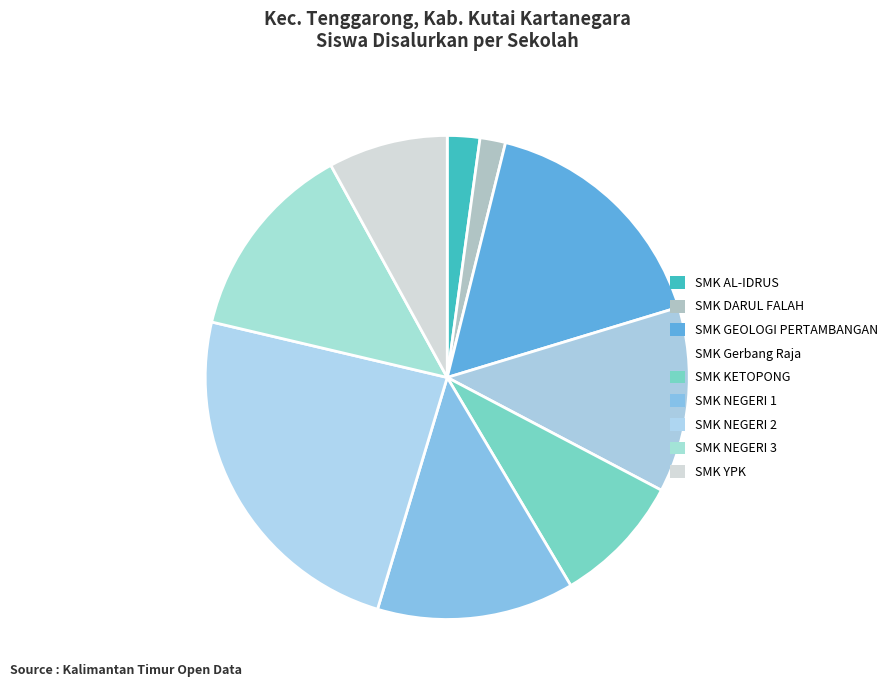

To the nearest percent, what is the difference between the largest and smallest slice percentages?

22%